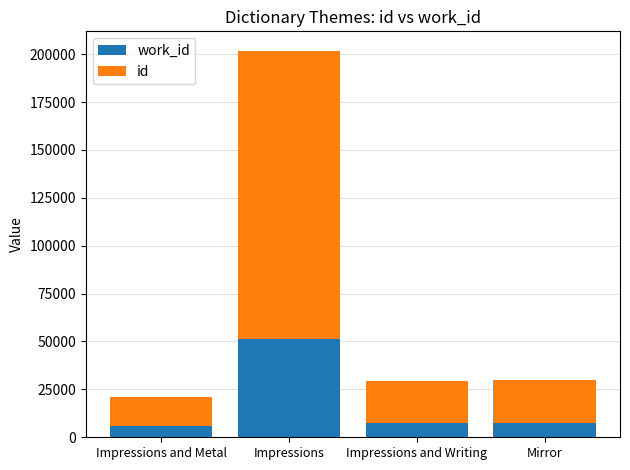

At which category is the sum across all series the highest?

Impressions